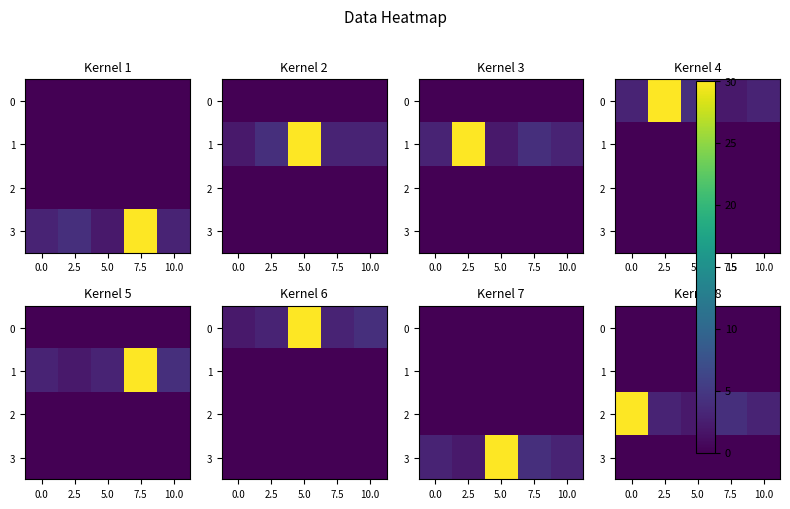

Count the number of categories in the chart.

5